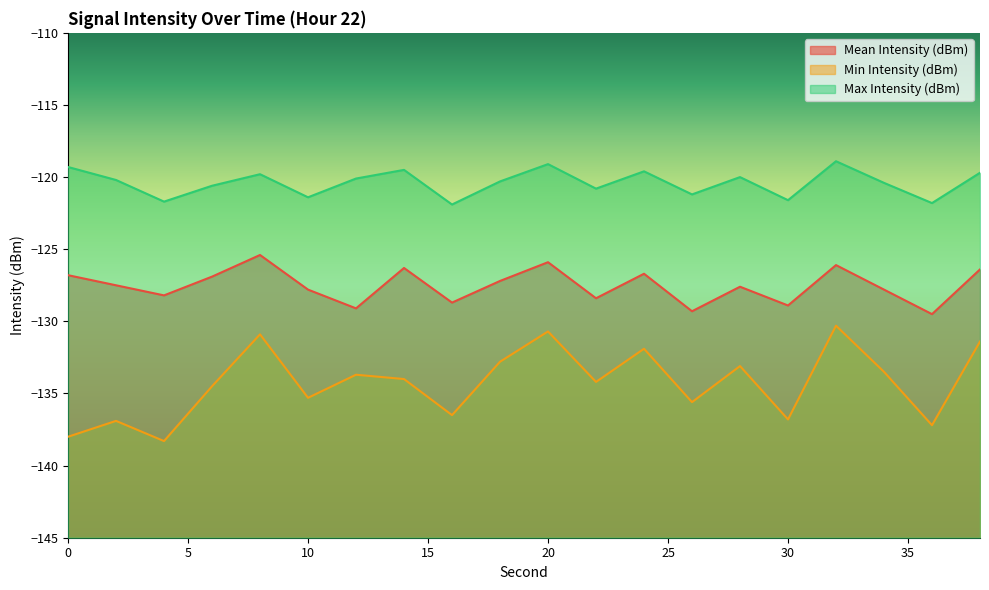

True or false: Mean Intensity (dBm) and Min Intensity (dBm) intersect in this chart.

False